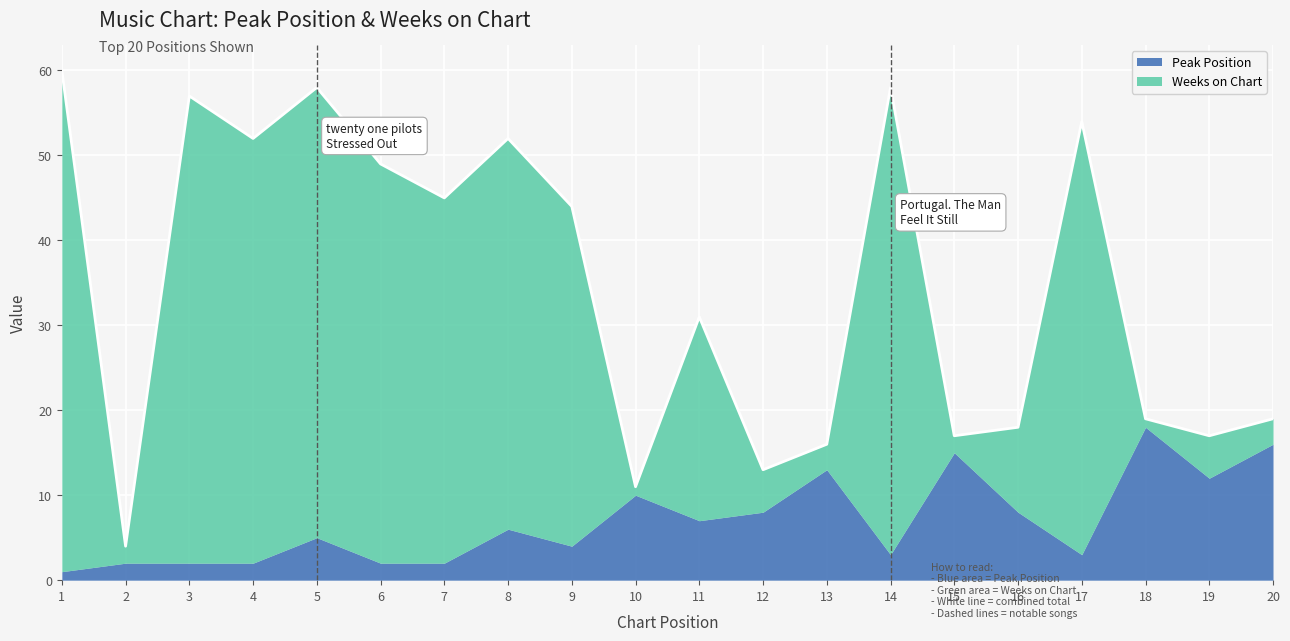

The value of Peak Position at 16 is 13. True or false?

False